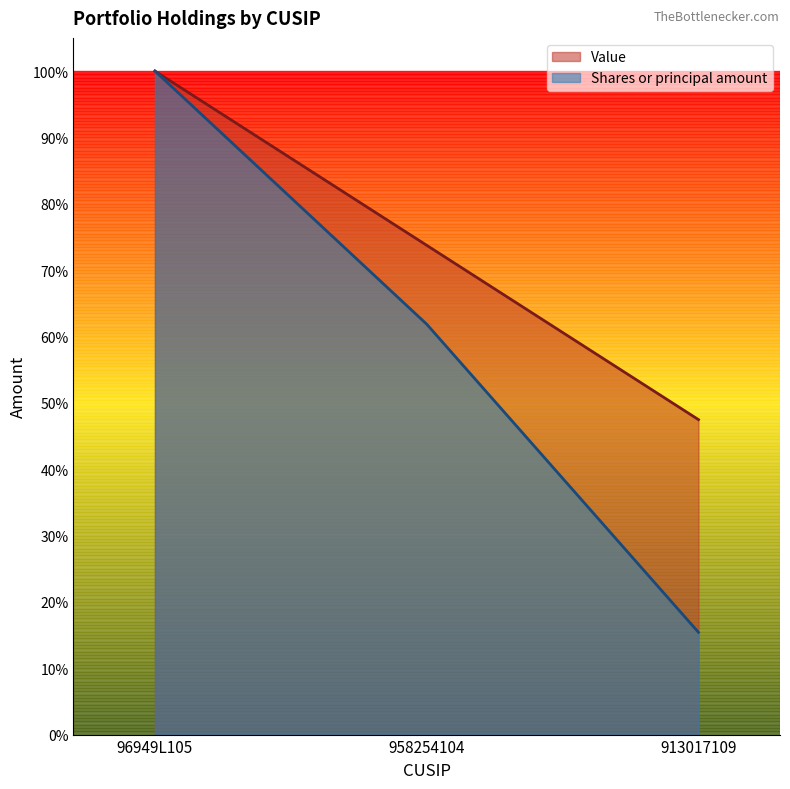

Which has a higher value, 96949L105 or 958254104?

96949L105